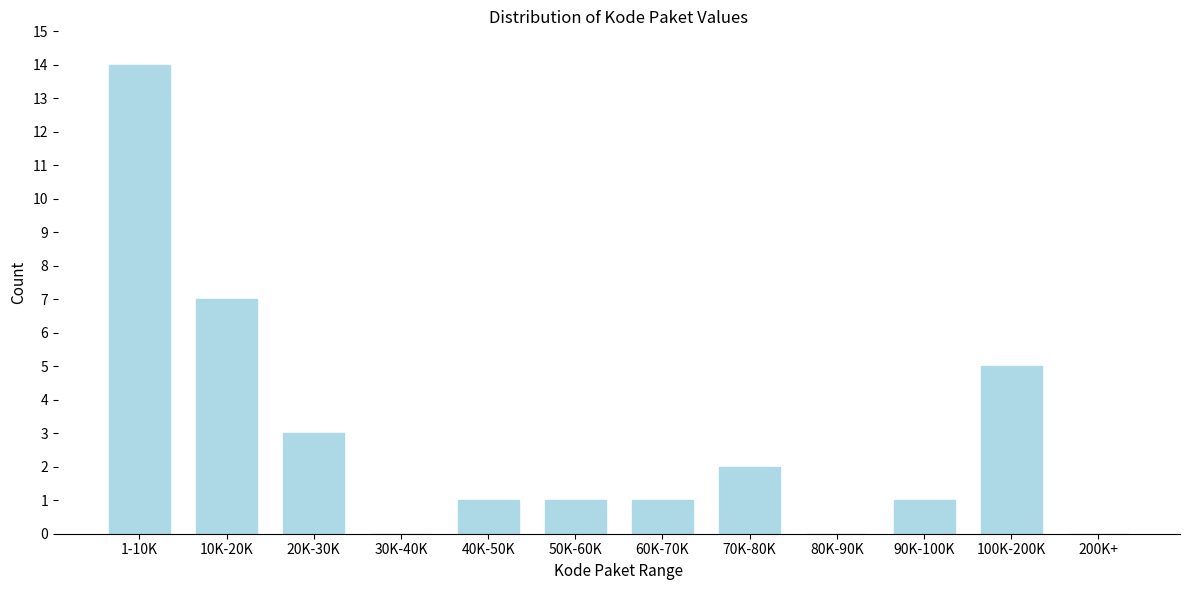

Reading left to right, transcribe all the data shown in this chart.

1-10K=14	10K-20K=7	20K-30K=3	30K-40K=0	40K-50K=1	50K-60K=1	60K-70K=1	70K-80K=2	80K-90K=0	90K-100K=1	100K-200K=5	200K+=0